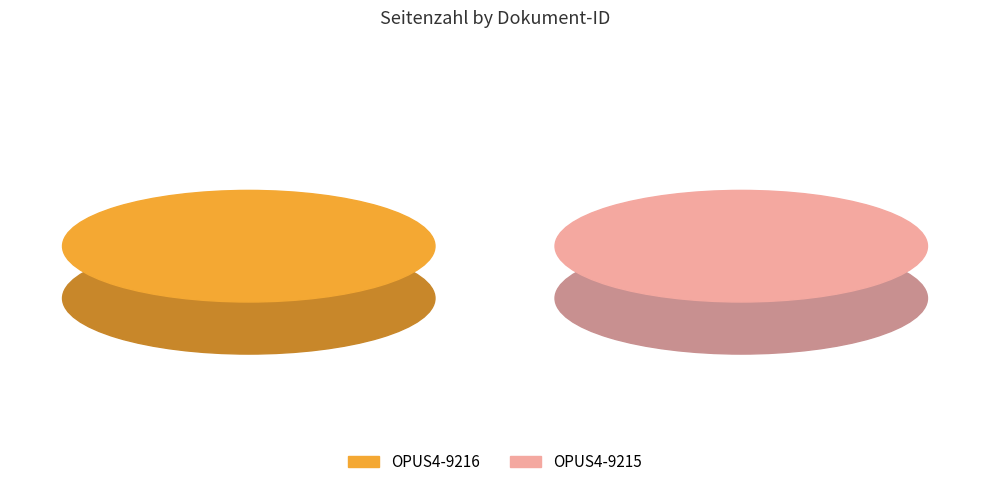

Rank the categories by value from highest to lowest.

OPUS4-9215, OPUS4-9216